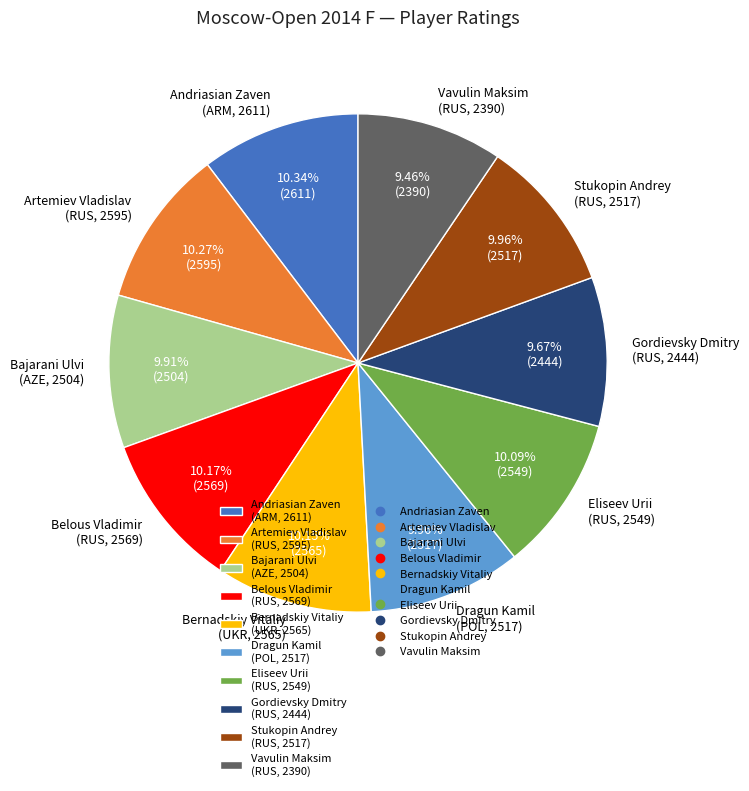

What is the ratio of the value at Andriasian Zaven (ARM, 2611) to the value at Dragun Kamil (POL, 2517)?

1.0